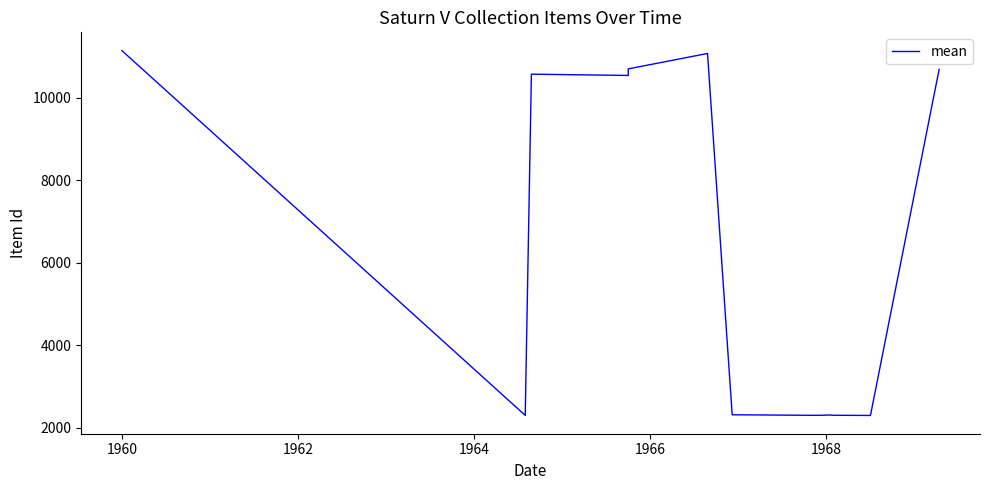

Does the chart have visible grid lines?

No